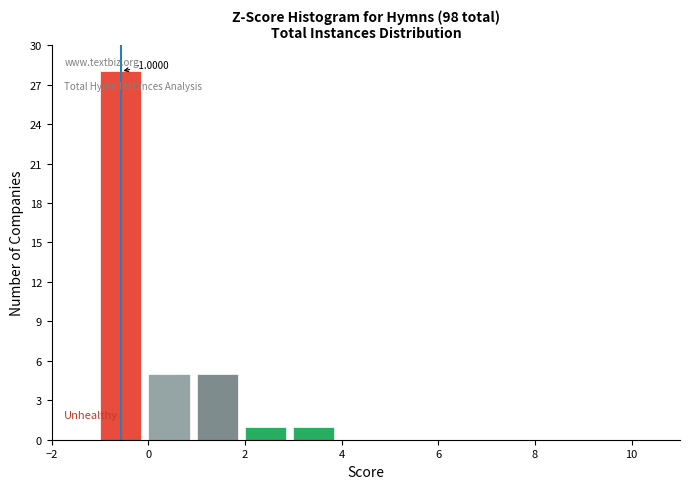

Which range on the x-axis has the tallest bar?

-1 to 0